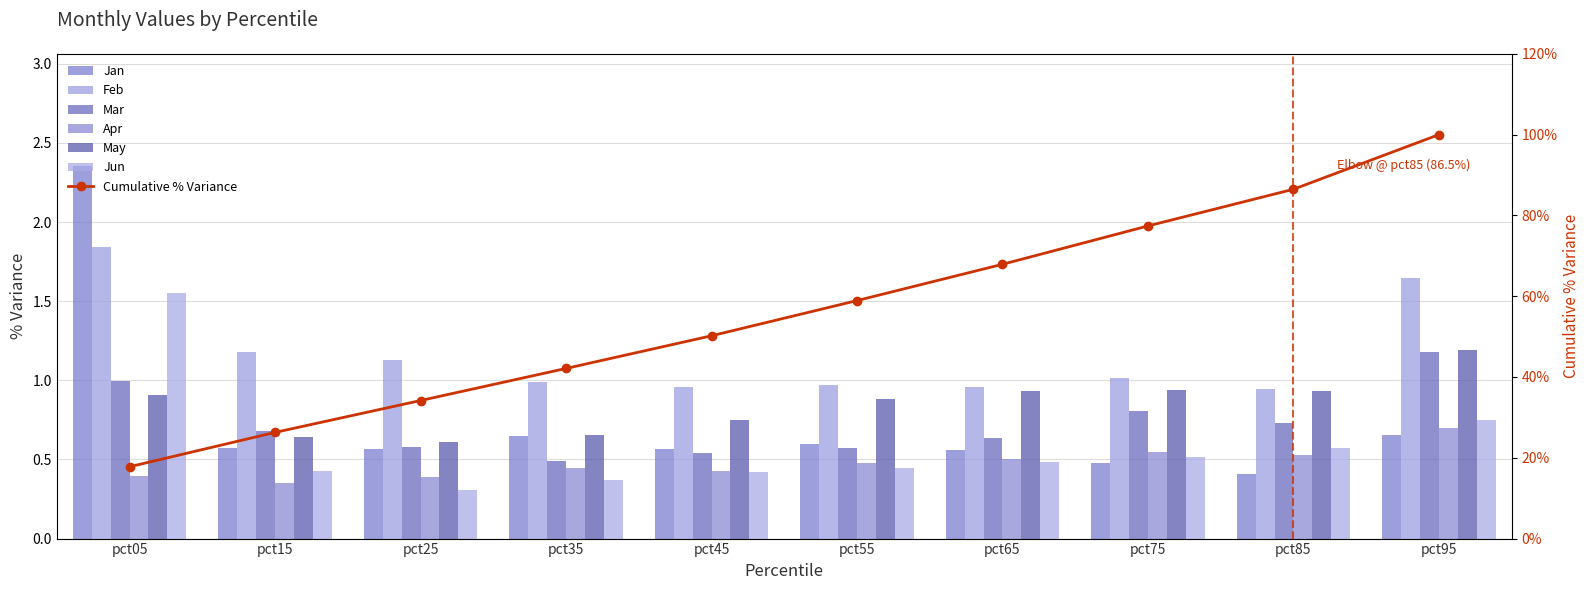

Reading left to right, transcribe all the data shown in this chart.

Jan: 2.4	0.6	0.6	0.7	0.6	0.6	0.6	0.5	0.4	0.7
Feb: 1.8	1.2	1.1	1.0	1.0	1.0	1.0	1.0	0.9	1.6
Mar: 1.0	0.7	0.6	0.5	0.5	0.6	0.6	0.8	0.7	1.2
Apr: 0.4	0.3	0.4	0.4	0.4	0.5	0.5	0.5	0.5	0.7
May: 0.9	0.6	0.6	0.7	0.7	0.9	0.9	0.9	0.9	1.2
Jun: 1.6	0.4	0.3	0.4	0.4	0.4	0.5	0.5	0.6	0.7